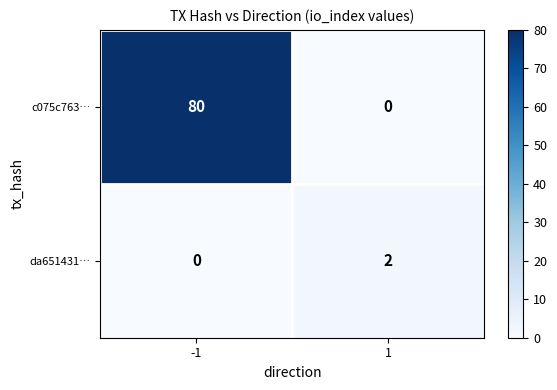

Which series changed the most between -1 and 1?

c075c763…